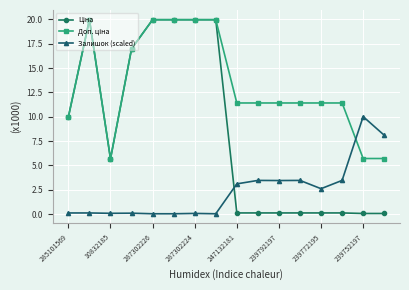

What is the difference between the maximum and minimum values in the Залишок (scaled) series?

10.0